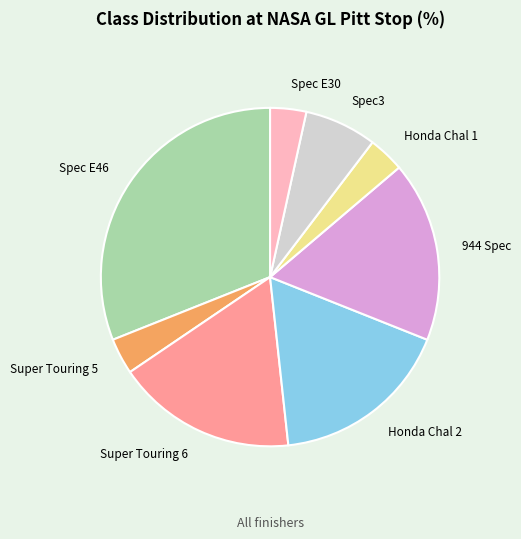

Between Spec E46 and Super Touring 6, which is larger?

Spec E46